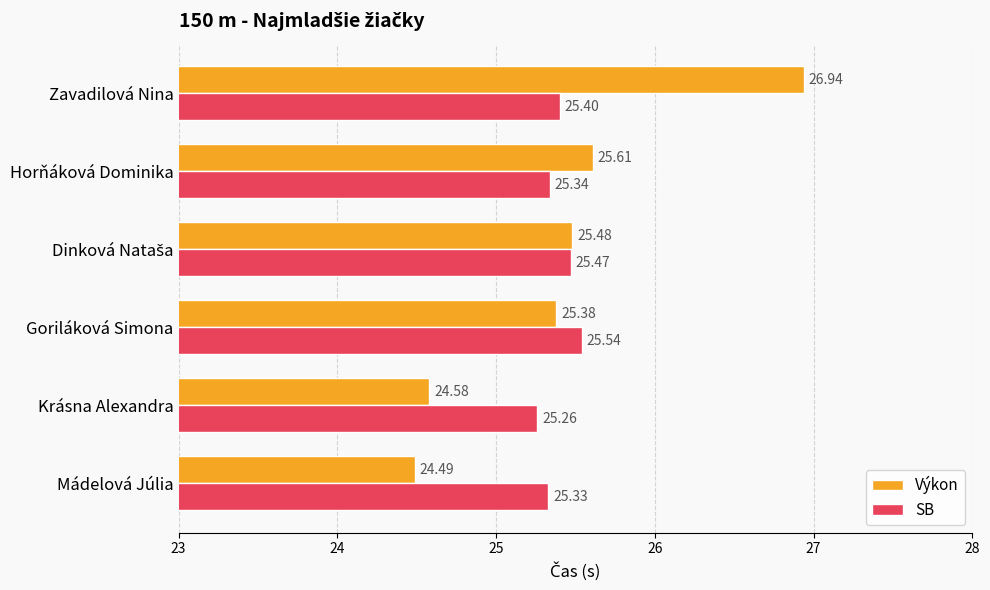

At how many categories does at least one series exceed 25?

6